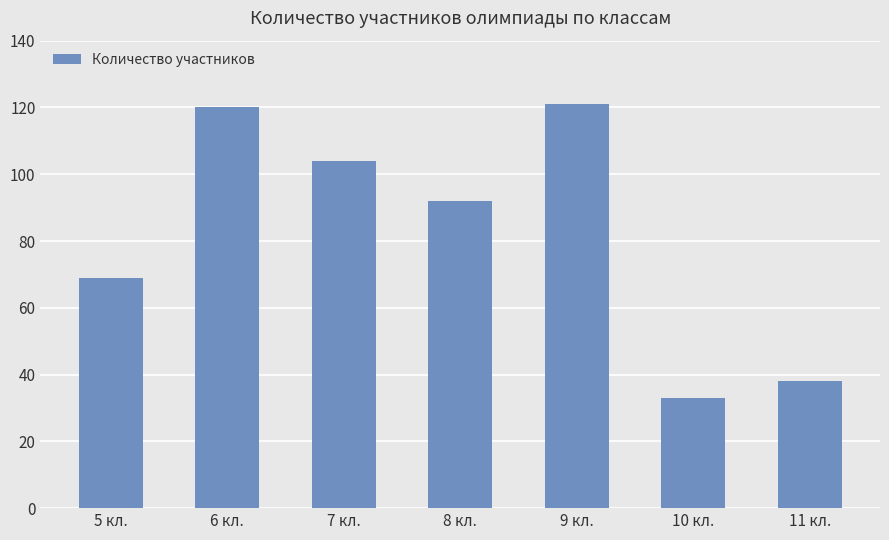

What is the smallest value displayed?

33